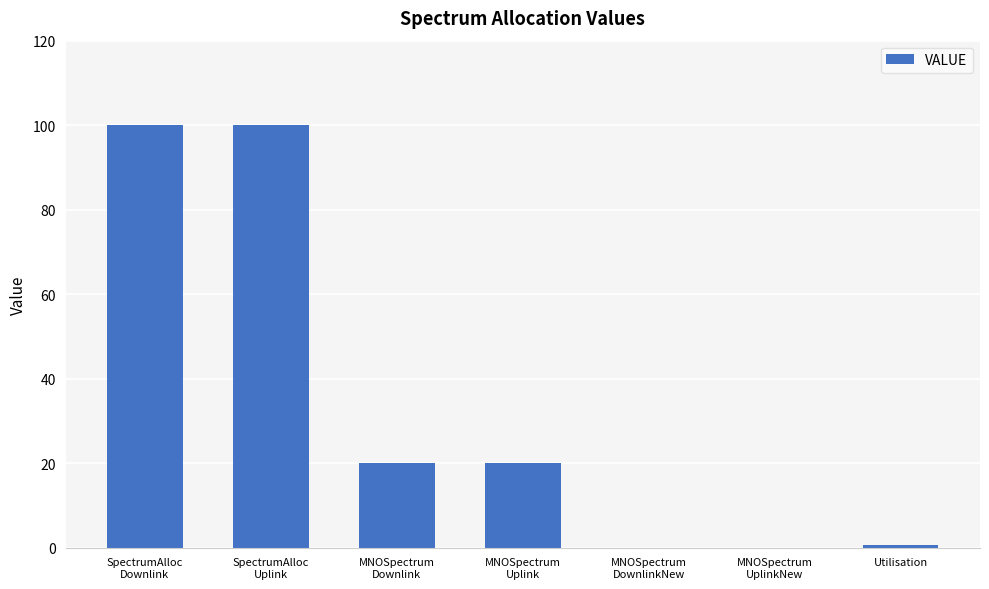

How many series are shown in this chart?

1